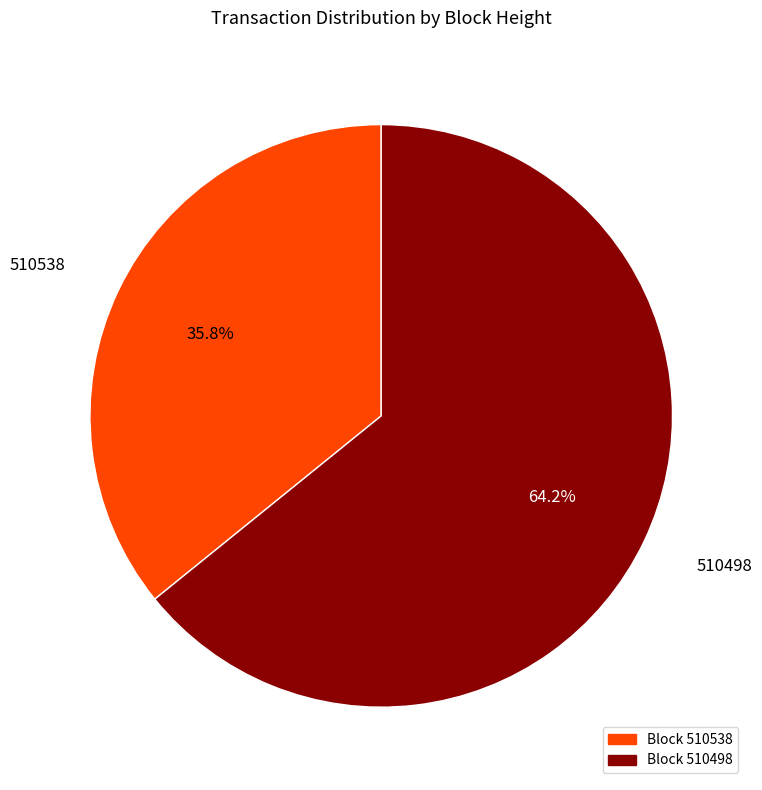

Is there a majority slice in this chart?

Yes